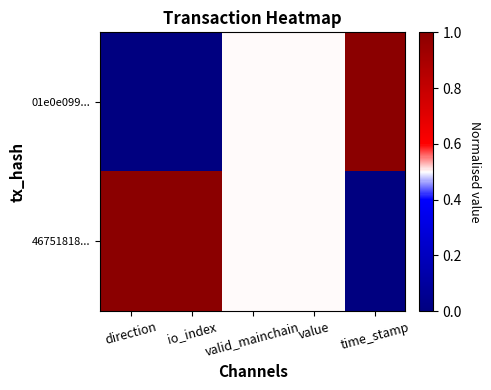

Reading left to right, what are all the values shown in this chart?

01e0e099...: direction=0.0	io_index=0.0	valid_mainchain=0.5	value=0.5	time_stamp=1.0
46751818...: direction=1.0	io_index=1.0	valid_mainchain=0.5	value=0.5	time_stamp=0.0